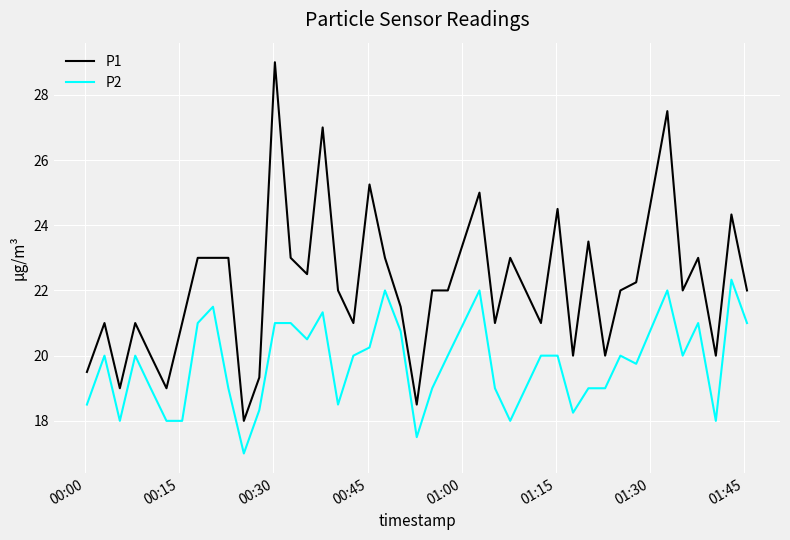

Rank the series by their average value, from highest to lowest.

P1, P2